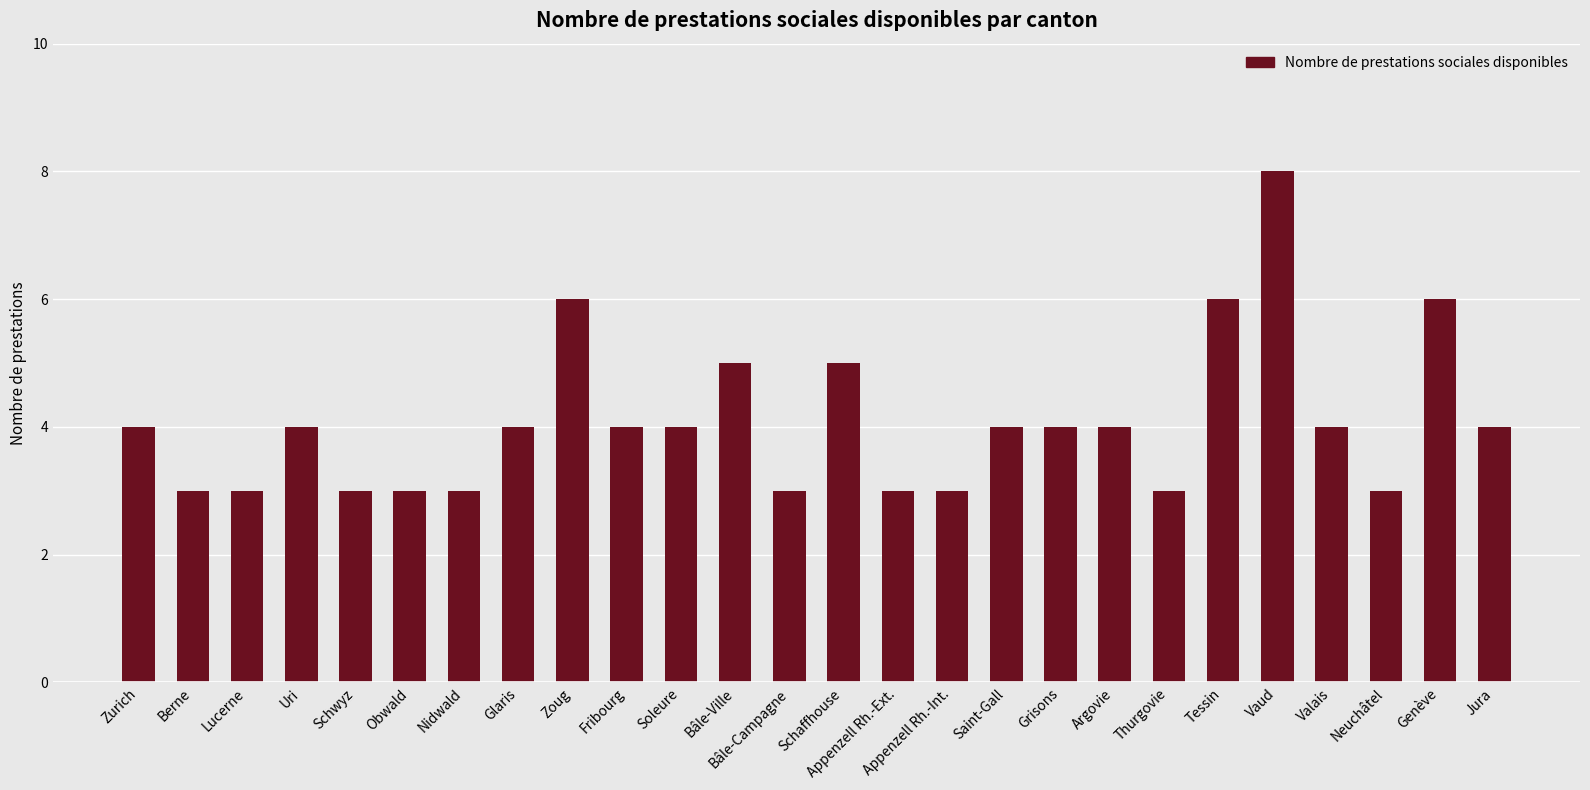

Count the number of categories in the chart.

26